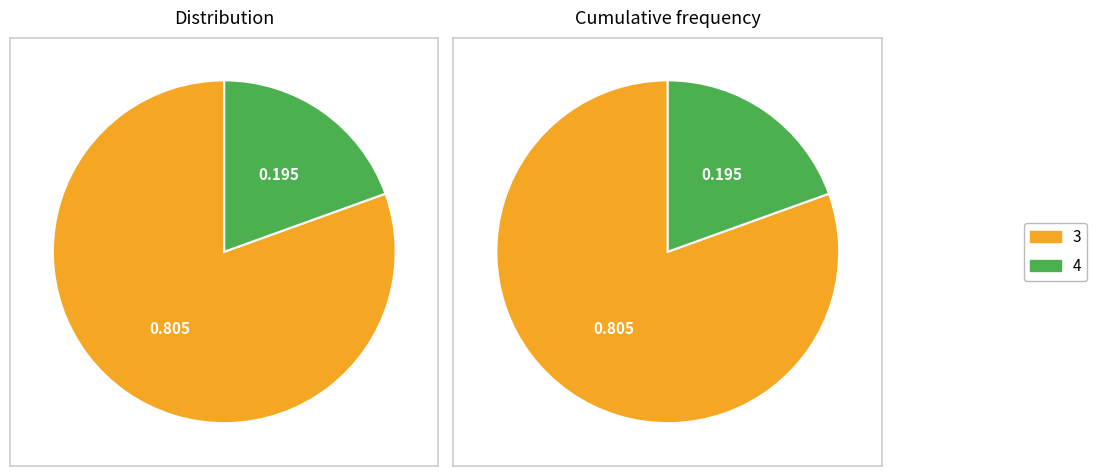

Rank the categories by value from highest to lowest.

3, 4